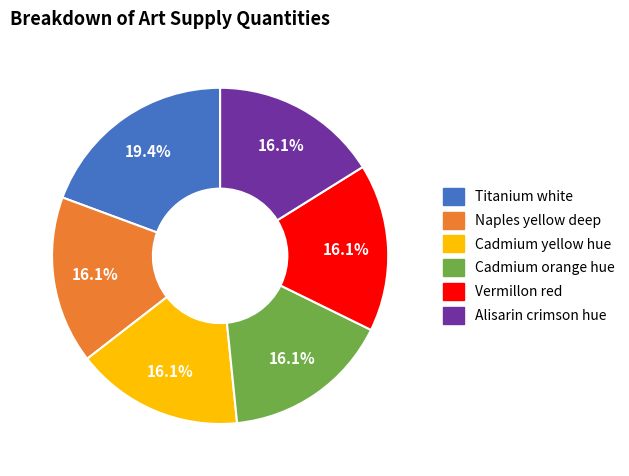

Is the sum of Cadmium yellow hue and Cadmium orange hue greater than half?

No